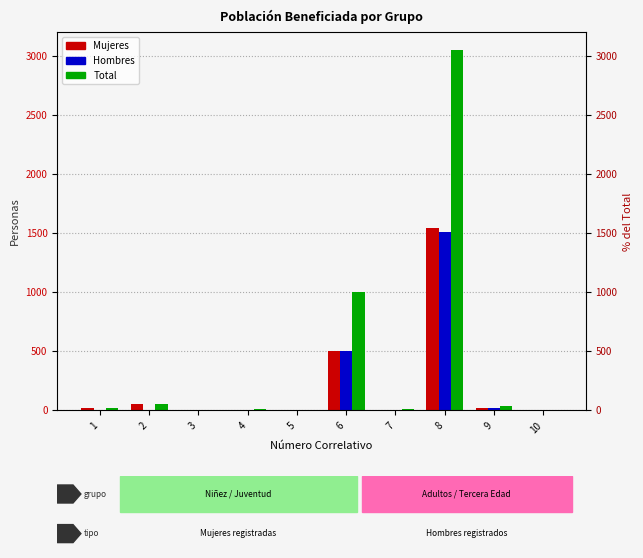

Where does the Hombres series first go above 2?

6